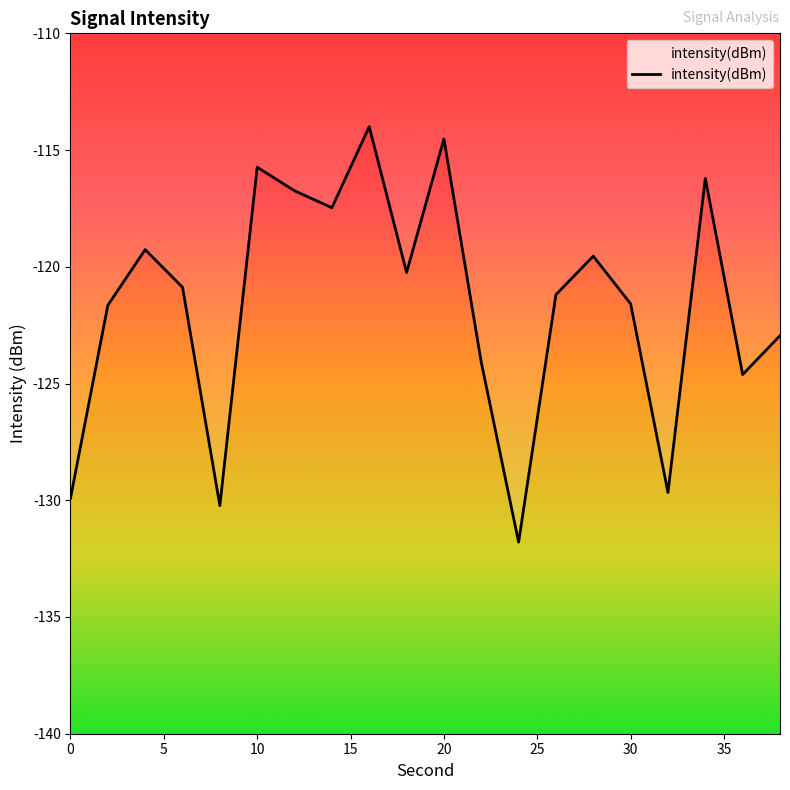

Reading left to right, what are all the values shown in this chart?

-129.9	-121.6	-119.3	-120.9	-130.2	-115.7	-116.7	-117.5	-114.0	-120.2	-114.5	-124.1	-131.8	-121.2	-119.5	-121.6	-129.7	-116.2	-124.6	-123.0